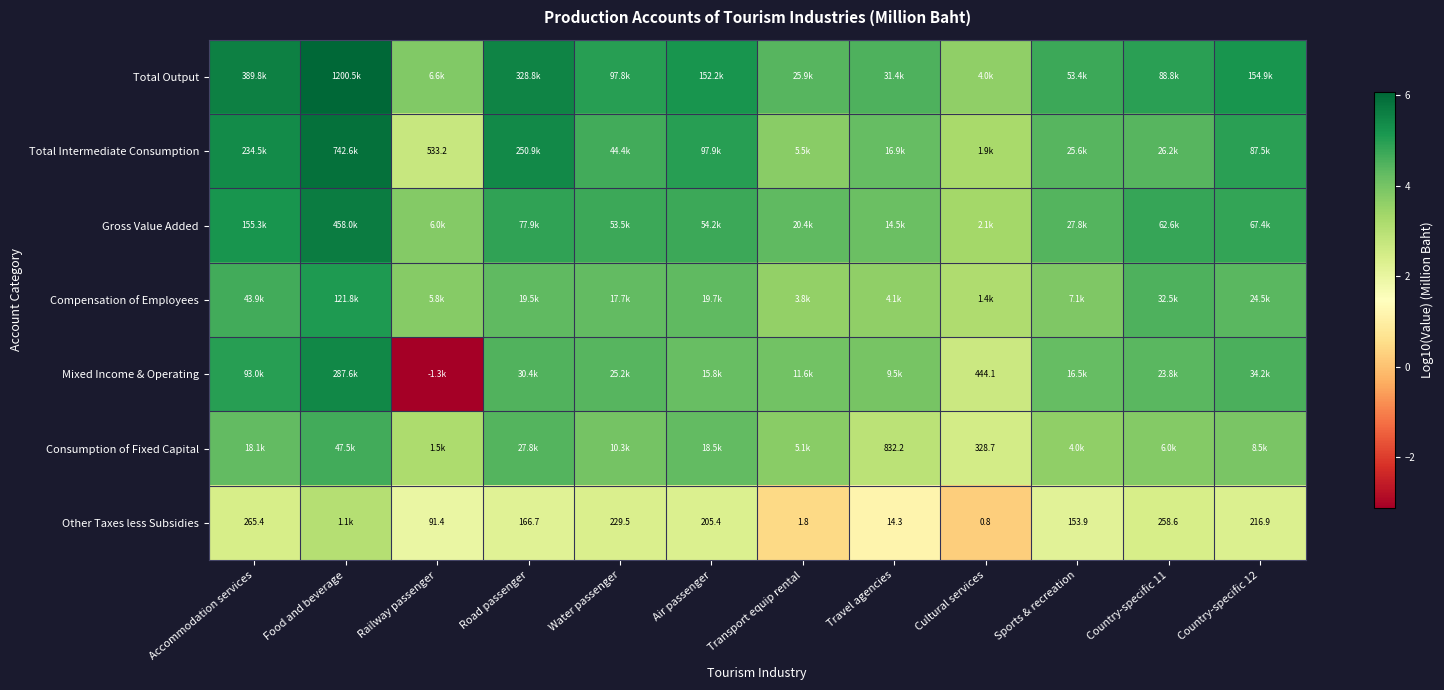

Between Water passenger and Food and beverage, which is larger?

Food and beverage